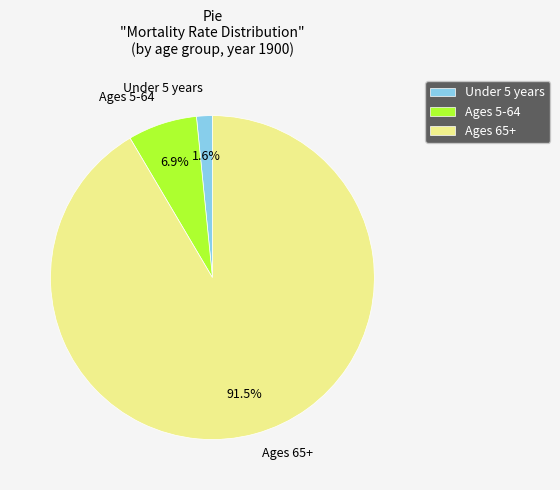

Which slice represents more than half of the pie?

Ages 65+